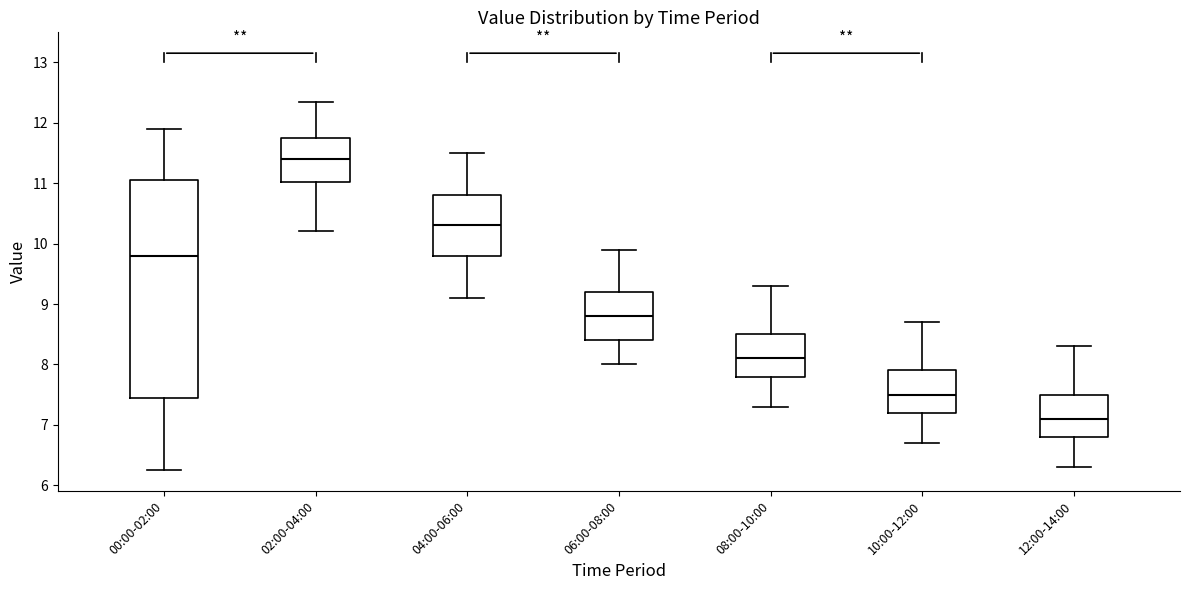

Where is the lower edge of the box for 08:00-10:00 on the y-axis? The values are not printed on the chart, so give them approximately, as read against the axis.

7.8